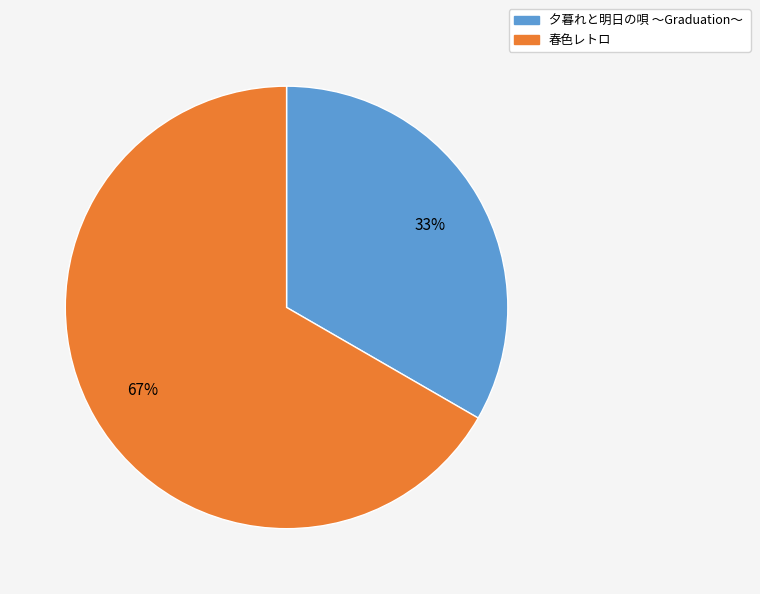

To the nearest percent, what percentage of the pie is 春色レトロ?

67%